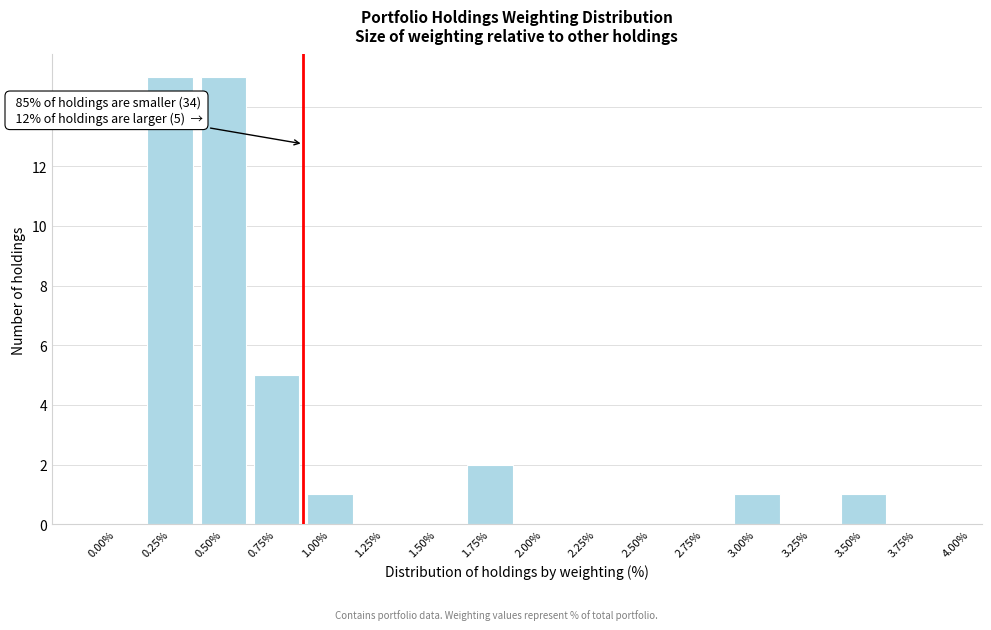

Reading right to left, list all the values displayed in this chart.

3.75%=0	3.50%=1	3.25%=0	3.00%=1	2.75%=0	2.50%=0	2.25%=0	2.00%=0	1.75%=2	1.50%=0	1.25%=0	1.00%=1	0.75%=5	0.50%=15	0.25%=15	0.00%=0